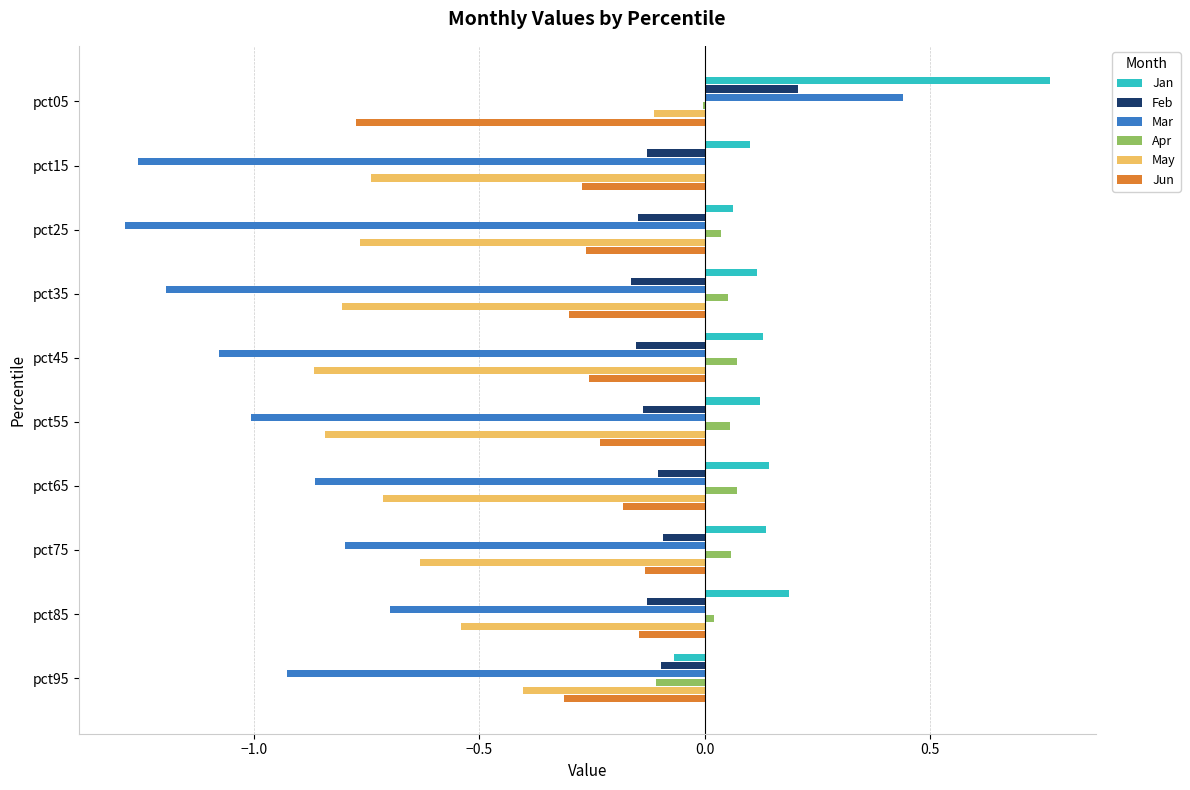

Which series has the widest spread of values?

Mar